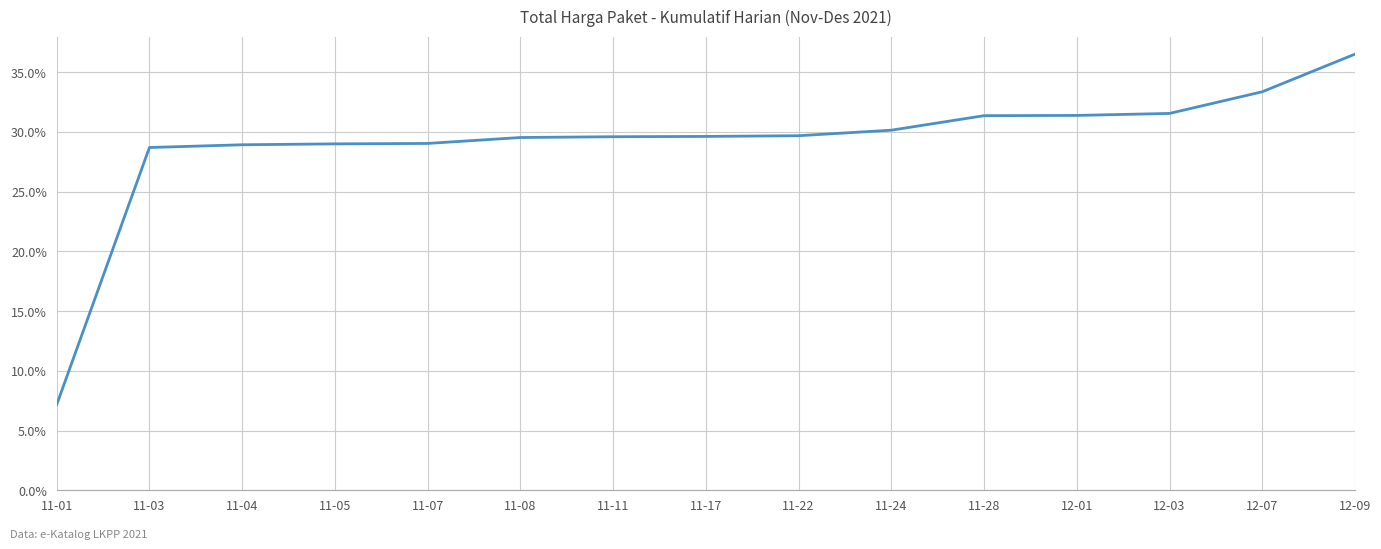

Approximately how many times larger is the value at 11-01 compared to 11-17?

0.2